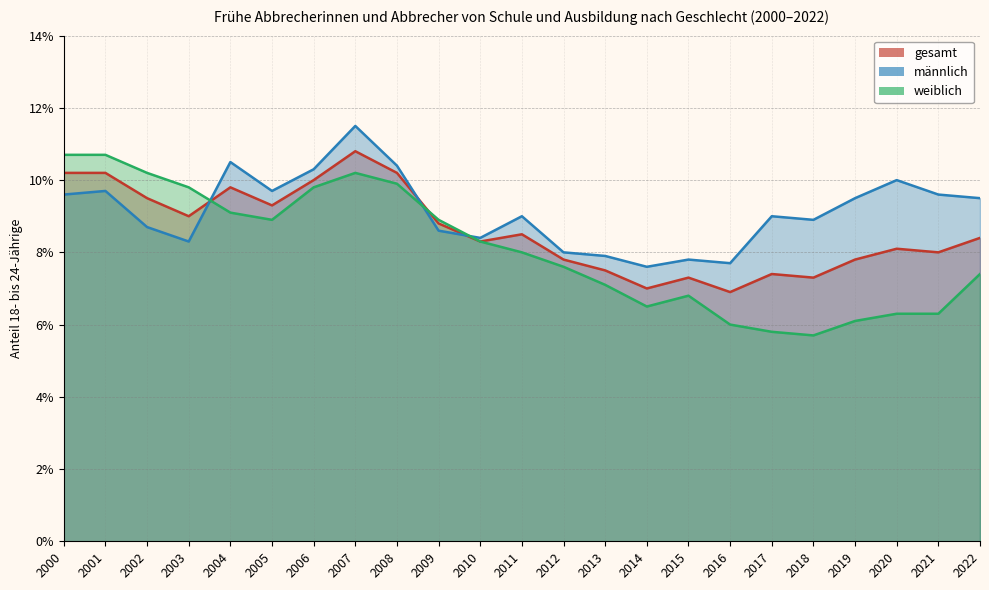

How many interior local valleys does the männlich series have?

6